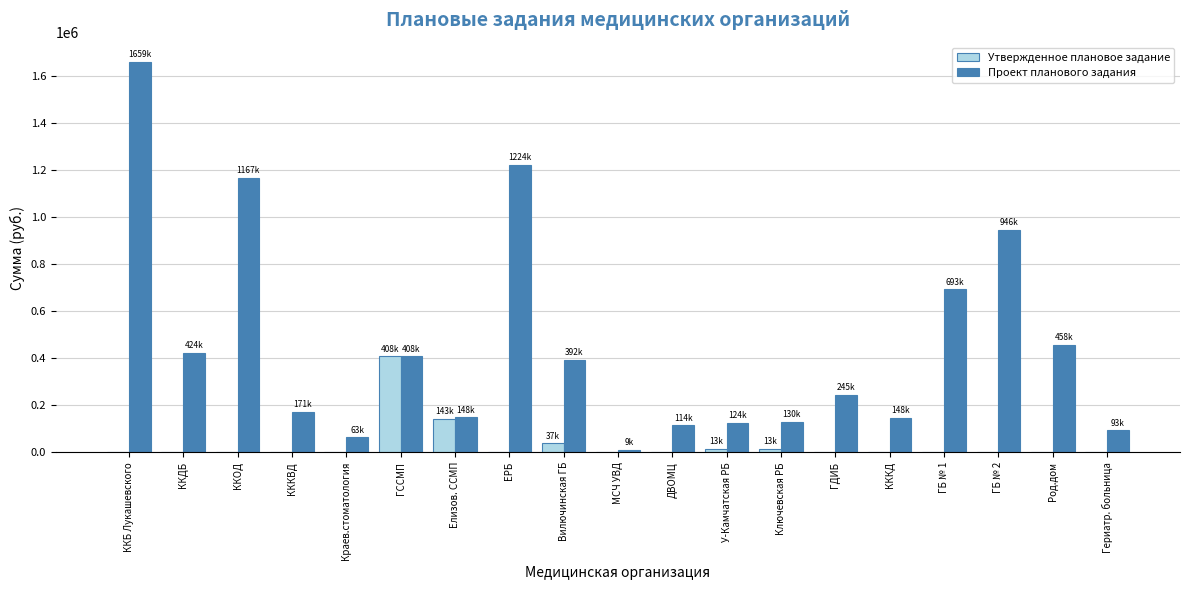

Does the chart contain stacked bars?

No